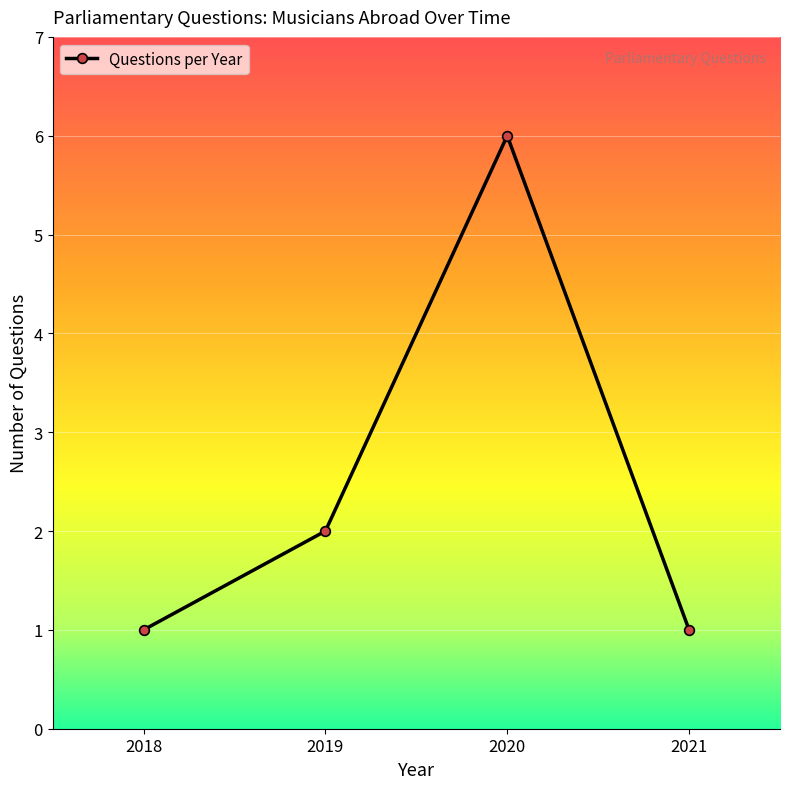

Does the chart have visible grid lines?

Yes